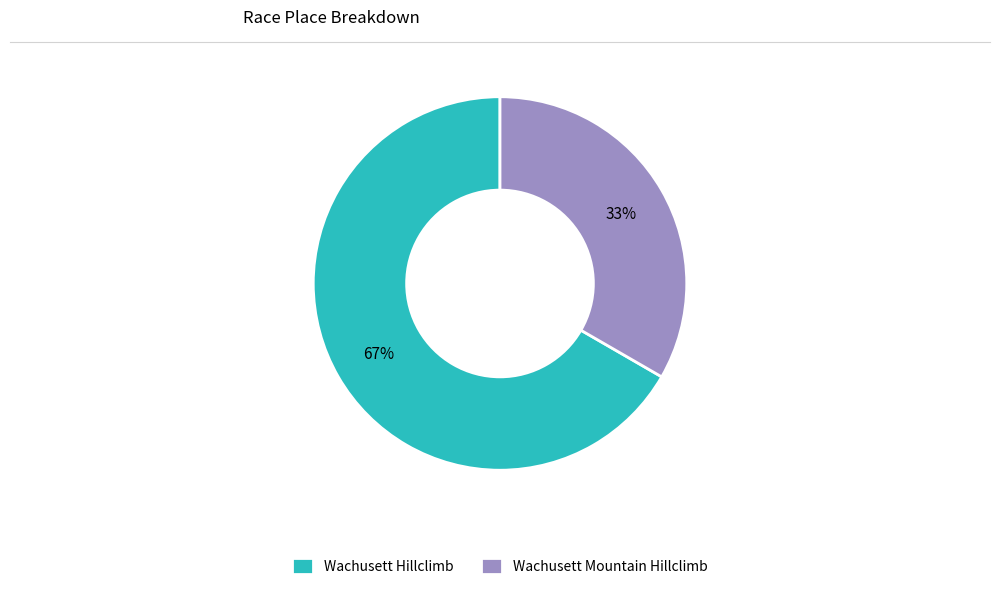

To the nearest percent, what is the average slice percentage?

50%